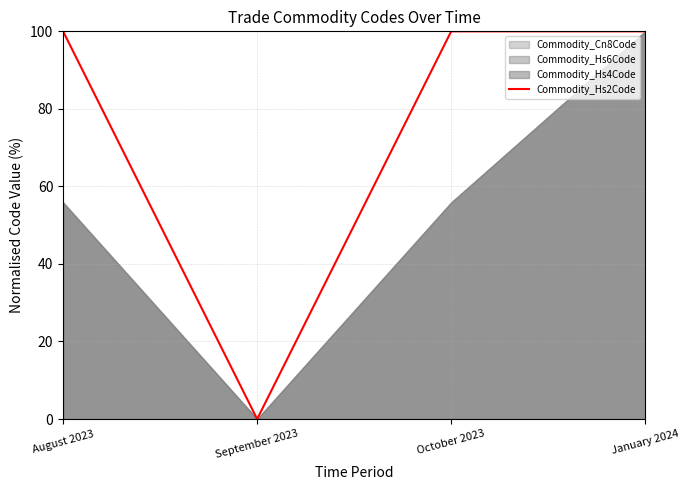

What is the change in value from September 2023 to January 2024?

+100